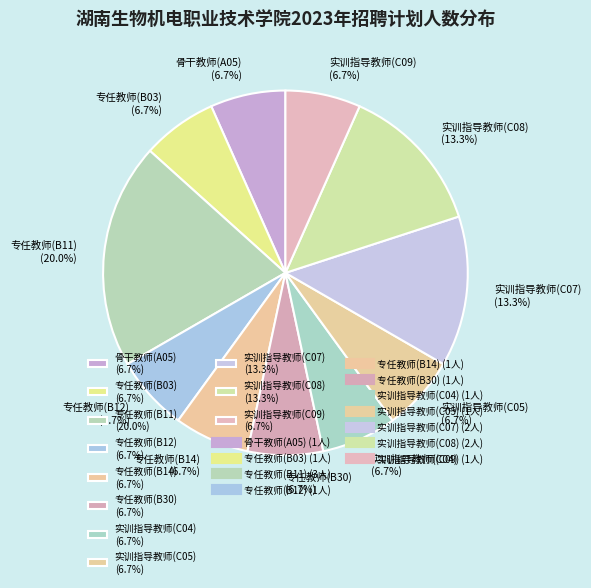

The 专任教师(B12) slice represents 7% of the pie. True or false?

True